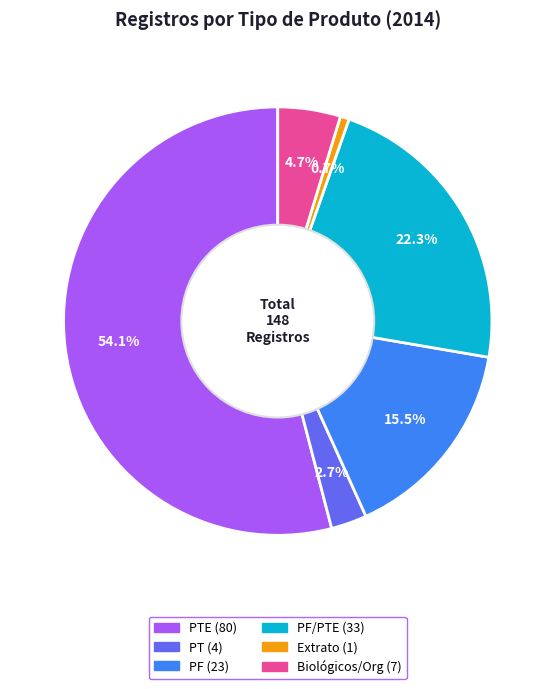

Is there a majority slice in this chart?

Yes